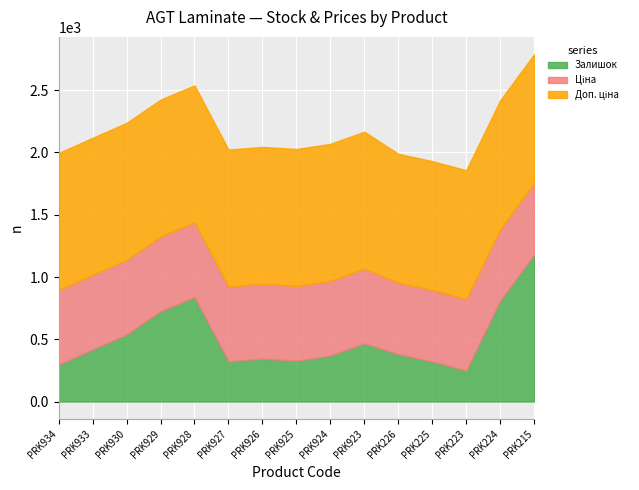

At how many categories does at least one series exceed 884?

15